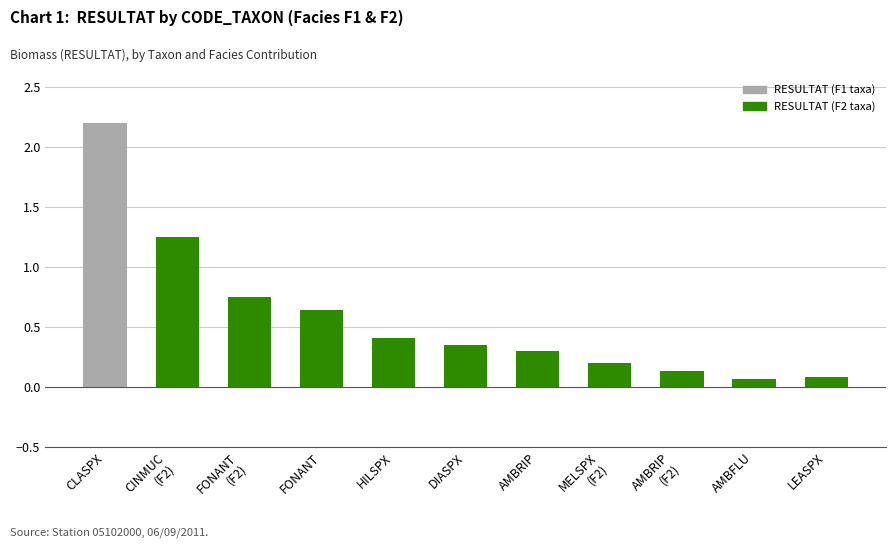

The chart shows a value of 0.1 at AMBFLU. True or false?

True